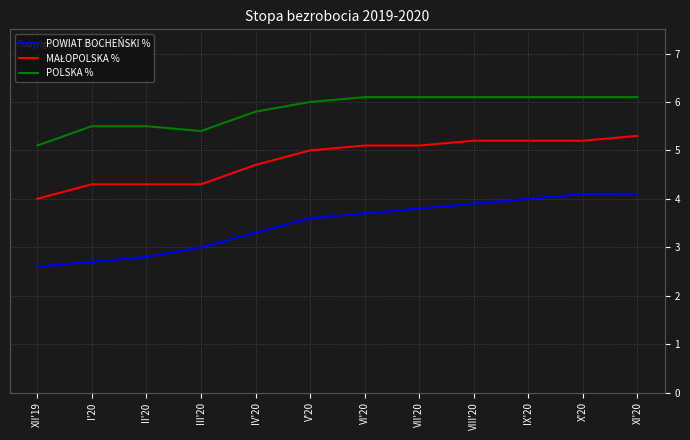

True or false: POLSKA % and POWIAT BOCHEŃSKI % intersect in this chart.

False